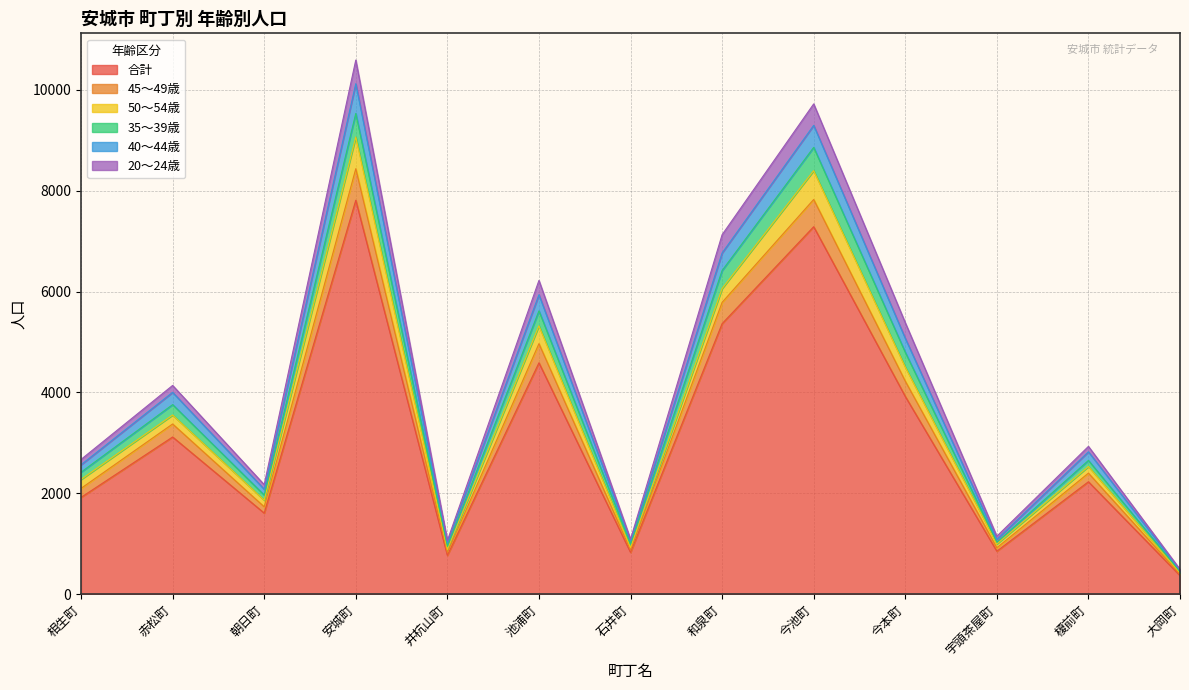

True or false: 40～44歳 and 合計 cross at least once.

False